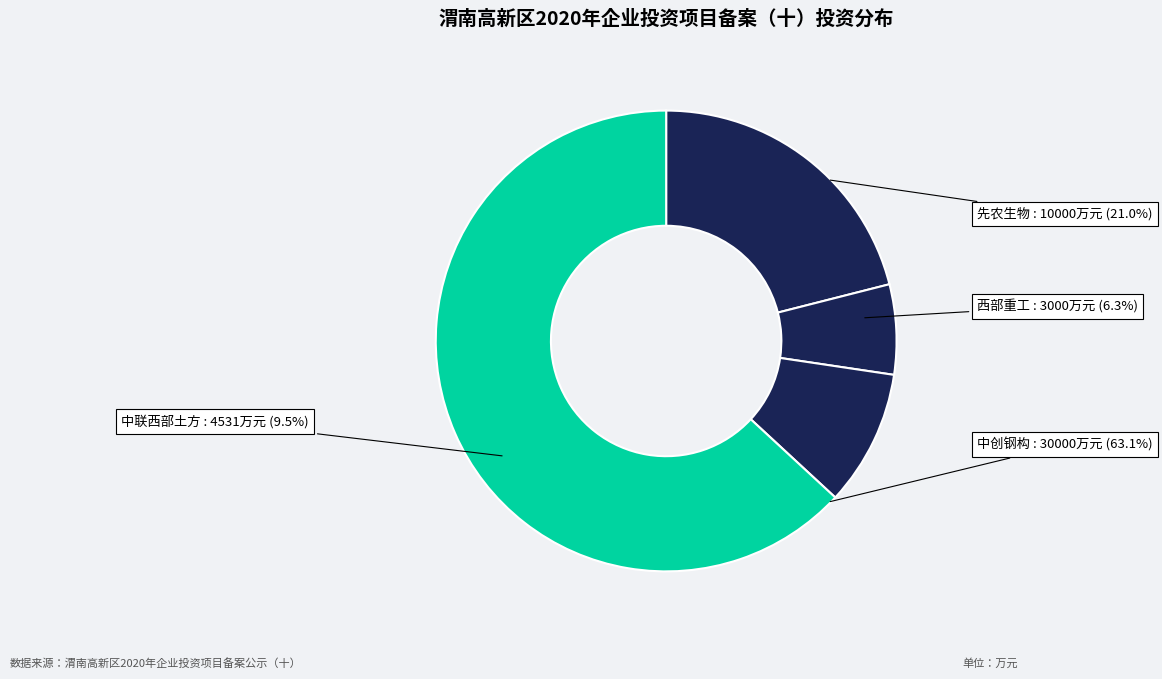

What is the largest slice in the pie chart?

陕西中创钢构建材有限公司